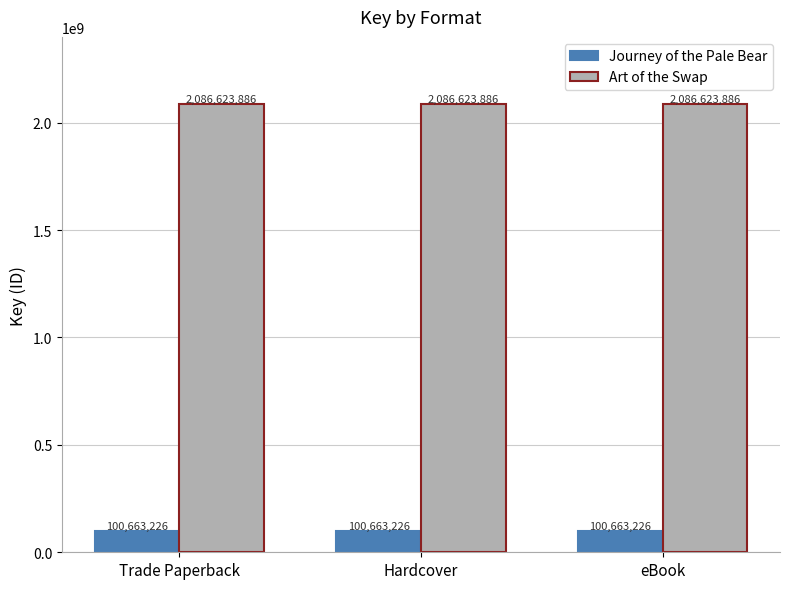

What position from the left is eBook?

3